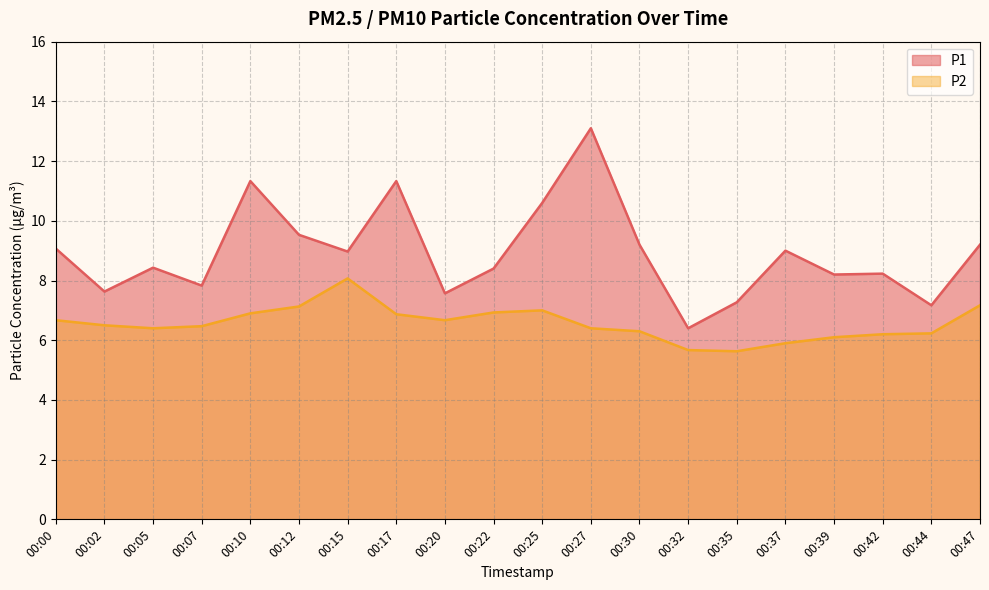

List the series in order of their peak value, highest first.

P1, P2